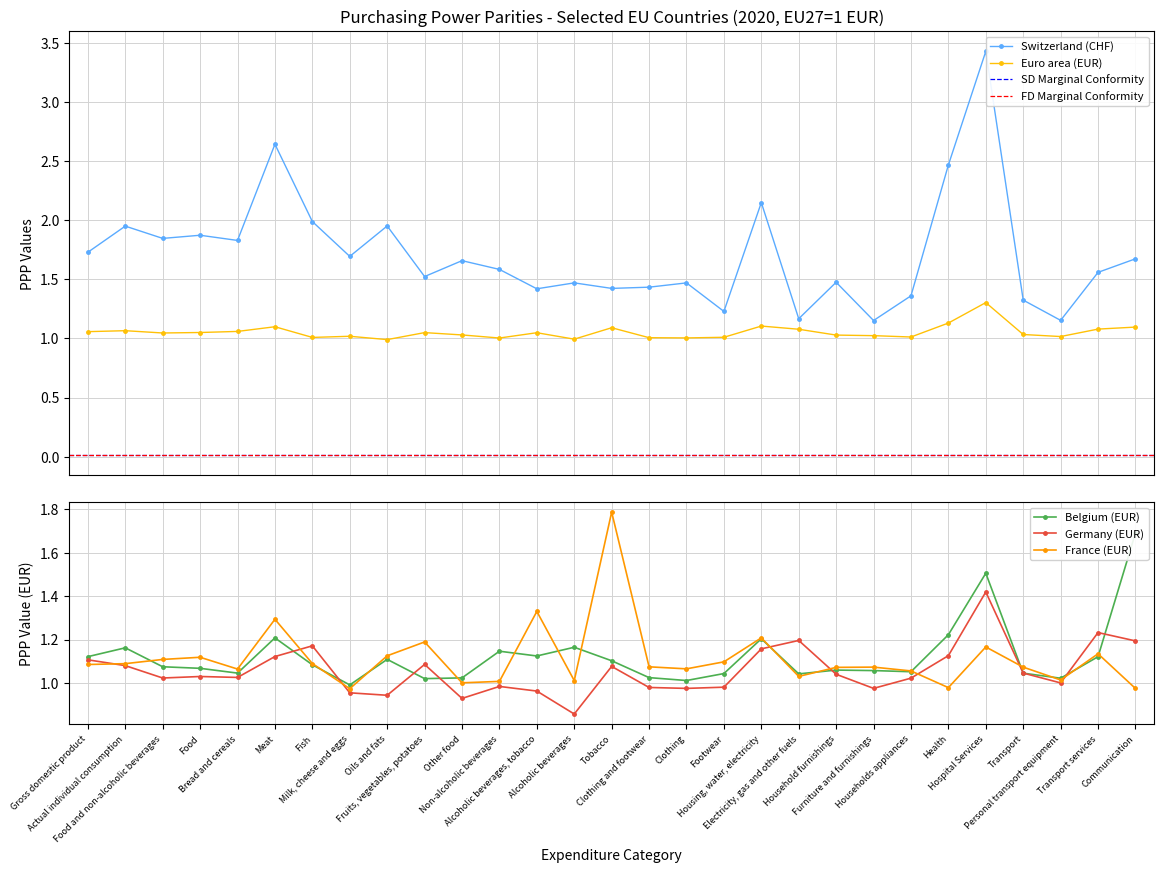

List the series in order of their peak value, lowest first.

Euro area (EUR), Germany (EUR), Belgium (EUR), France (EUR), Switzerland (CHF)